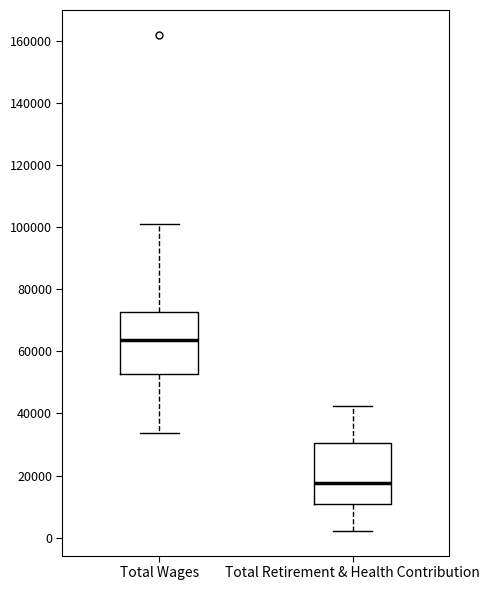

Reading left to right, read every box against the y-axis: the position of its median line, the range the box covers, and the ends of its whiskers. The values are not printed on the chart, so give them approximately, as read against the axis.

Total Wages: median 64000, box 52000 to 72000, whiskers 34000 to 102000
Total Retirement & Health Contribution: median 18000, box 10000 to 30000, whiskers 2000 to 42000